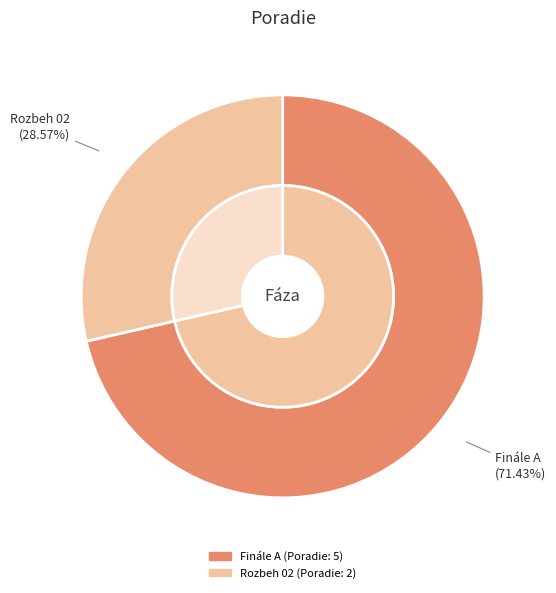

Count the number of slices in the pie.

2